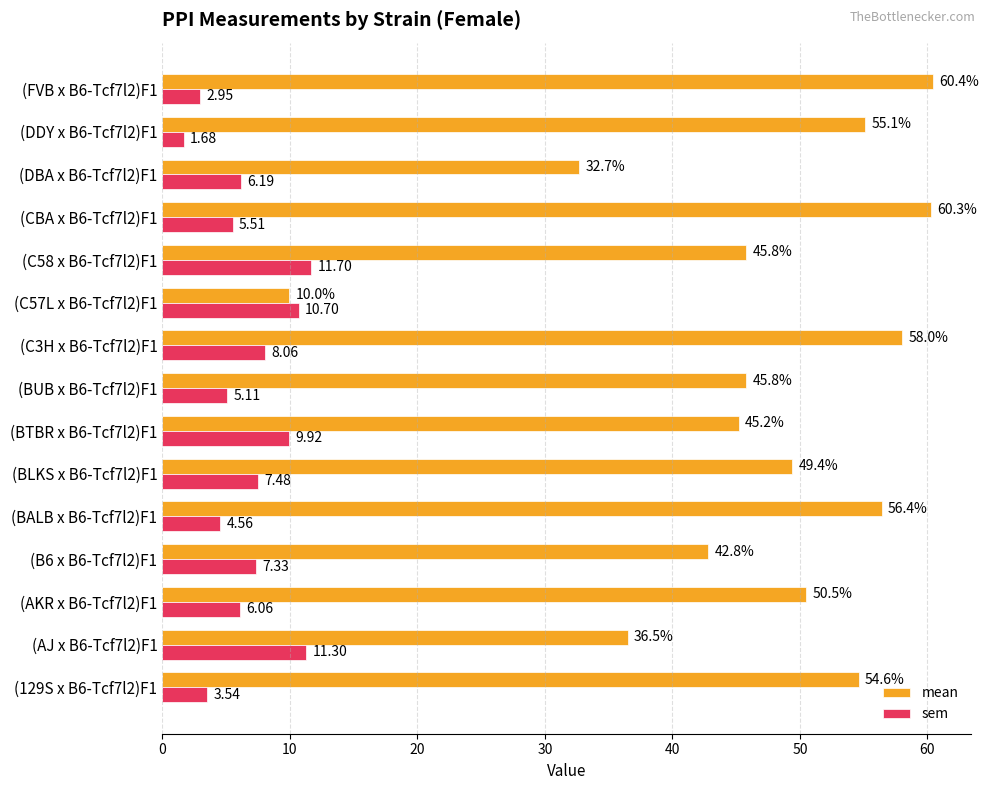

Which series has the largest total across all categories?

mean